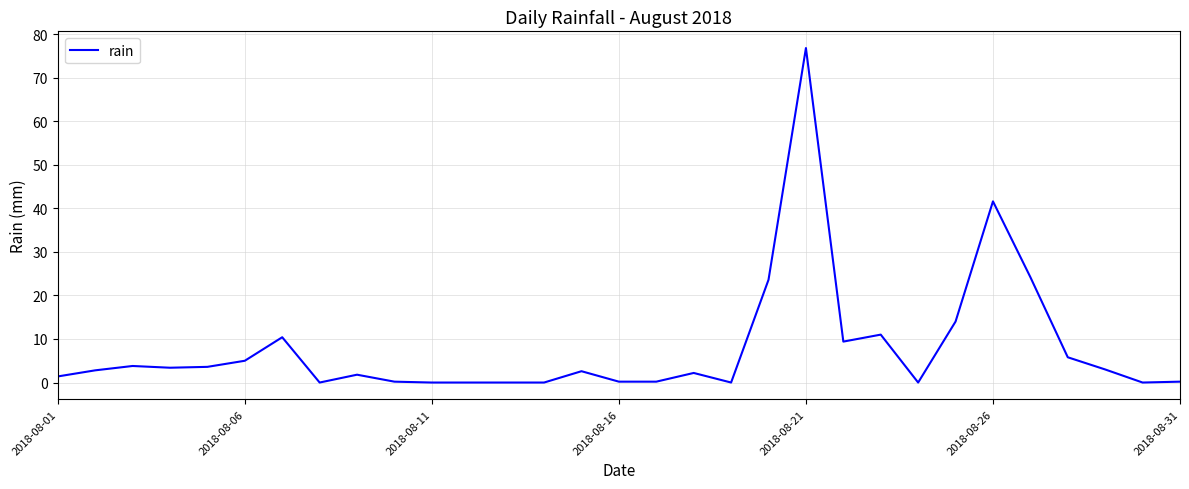

What is the difference between the maximum and minimum values?

76.8